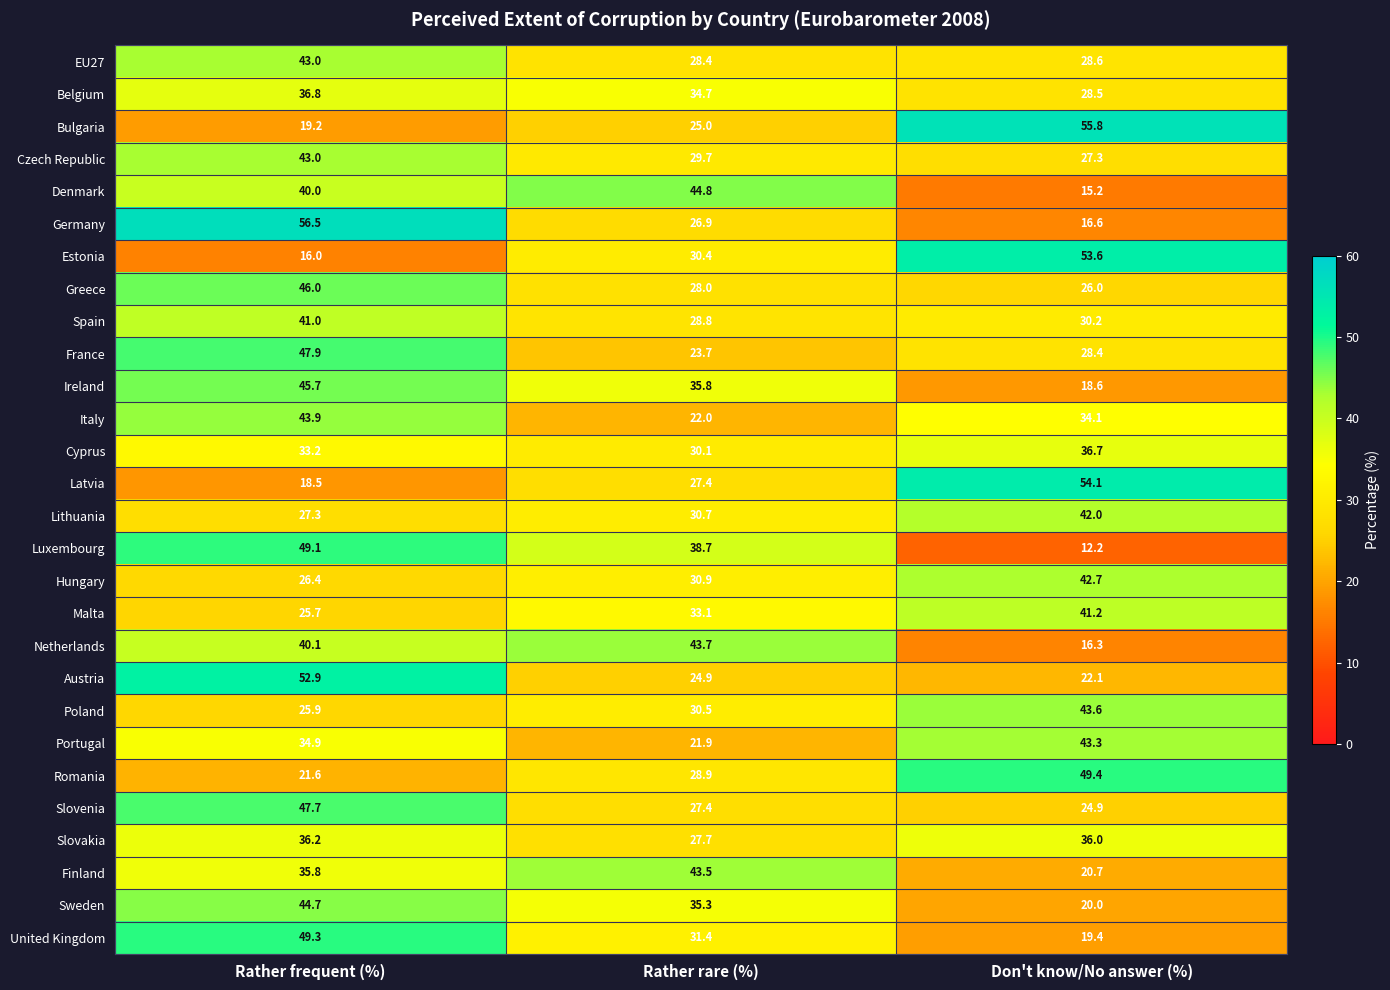

What is the average value of the Italy series?

33.3